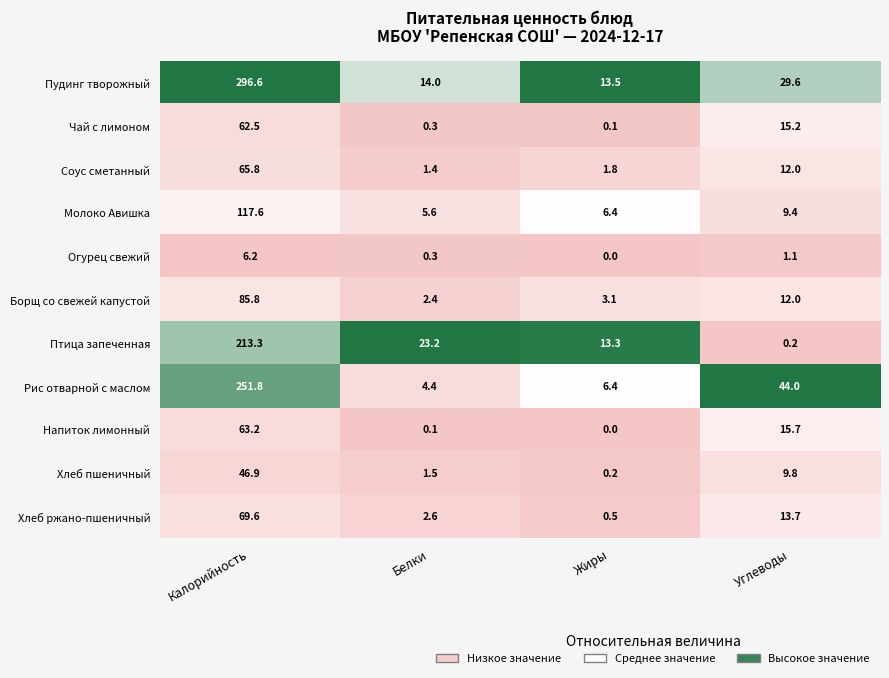

Which series changed the most between Калорийность and Жиры?

Пудинг творожный